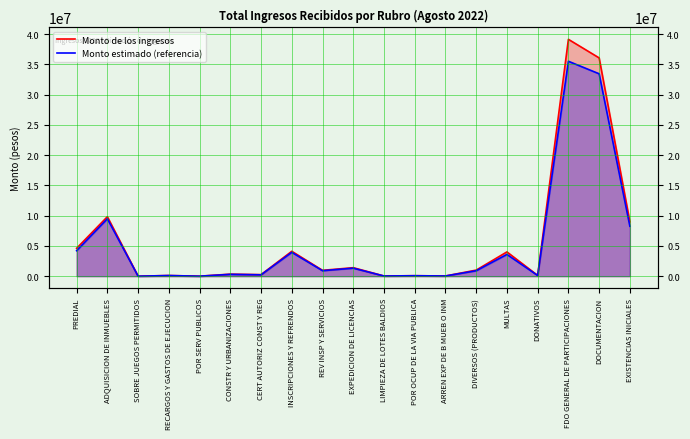

What position from the left is EXISTENCIAS INICIALES?

19